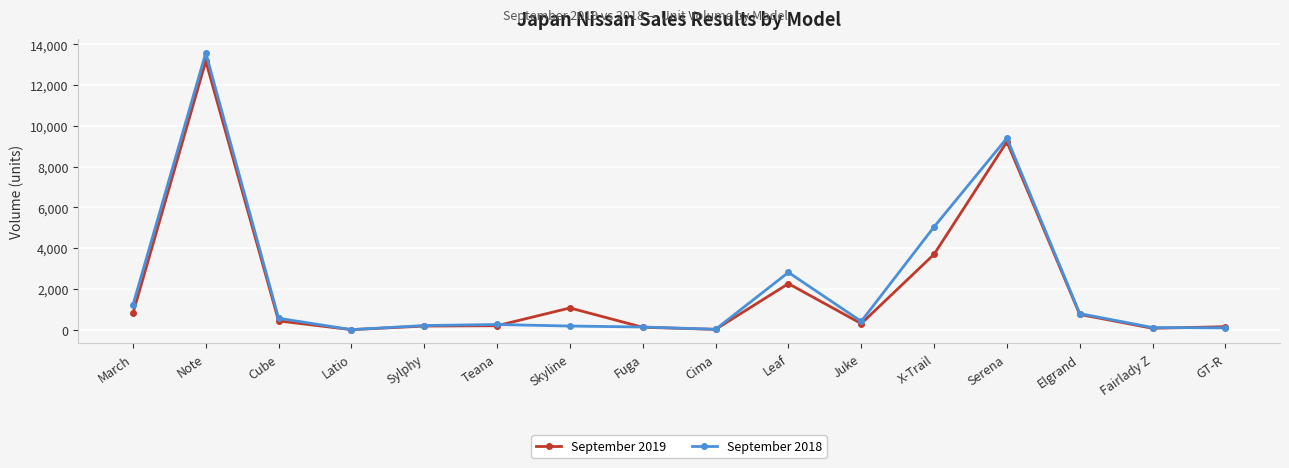

Read the September 2018 value at Fairlady Z, to the nearest 50.

100